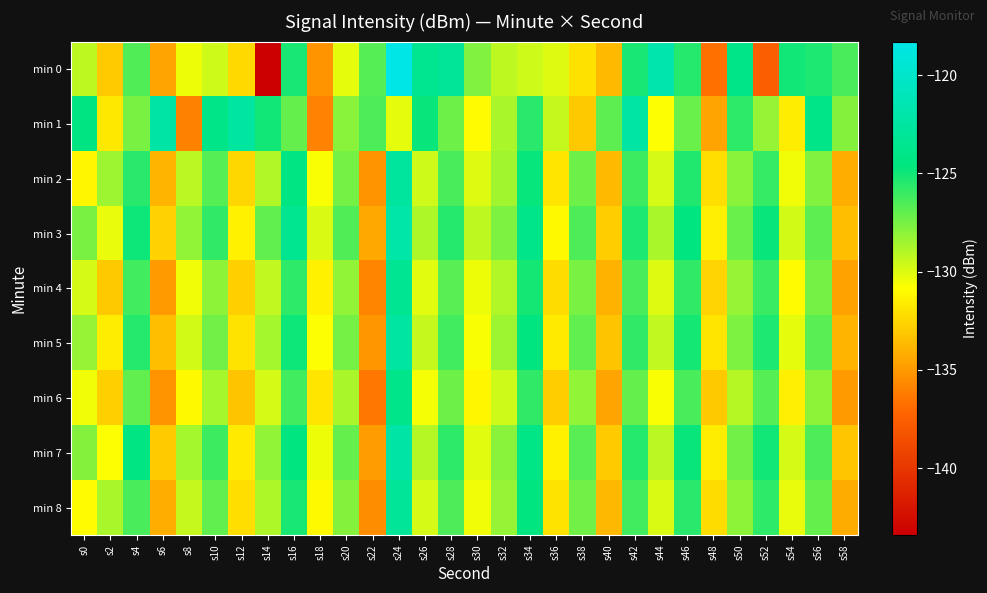

Reading left to right, extract all data points from this chart.

min 0: s0=-129.2	s2=-132.9	s4=-126.6	s6=-134.6	s8=-130.4	s10=-129.6	s12=-132.4	s14=-143.4	s16=-125.2	s18=-135.2	s20=-130.2	s22=-126.7	s24=-118.3	s26=-123.6	s28=-123.1	s30=-127.8	s32=-129.2	s34=-129.6	s36=-130.0	s38=-132.1	s40=-133.6	s42=-125.2	s44=-121.8	s46=-125.5	s48=-136.7	s50=-124.1	s52=-137.5	s54=-125.0	s56=-125.3	s58=-126.4
min 1: s0=-124.4	s2=-131.8	s4=-127.5	s6=-122.3	s8=-136.0	s10=-124.2	s12=-122.6	s14=-125.0	s16=-127.1	s18=-135.9	s20=-128.0	s22=-126.5	s24=-130.2	s26=-124.8	s28=-127.3	s30=-131.0	s32=-128.7	s34=-125.6	s36=-129.4	s38=-133.1	s40=-126.9	s42=-122.4	s44=-130.8	s46=-127.2	s48=-134.5	s50=-125.7	s52=-128.3	s54=-131.6	s56=-124.1	s58=-127.9
min 2: s0=-131.2	s2=-128.4	s4=-125.6	s6=-133.8	s8=-129.1	s10=-126.7	s12=-132.5	s14=-128.9	s16=-124.3	s18=-130.7	s20=-127.5	s22=-135.2	s24=-122.8	s26=-129.6	s28=-126.4	s30=-130.0	s32=-128.5	s34=-124.7	s36=-131.9	s38=-127.3	s40=-133.6	s42=-126.1	s44=-129.8	s46=-125.4	s48=-132.2	s50=-128.0	s52=-125.9	s54=-130.5	s56=-127.8	s58=-134.1
min 3: s0=-127.6	s2=-130.3	s4=-124.9	s6=-132.7	s8=-128.2	s10=-125.8	s12=-131.4	s14=-127.0	s16=-123.5	s18=-129.9	s20=-126.6	s22=-134.3	s24=-122.1	s26=-128.8	s28=-125.5	s30=-129.2	s32=-127.7	s34=-123.9	s36=-131.1	s38=-126.5	s40=-132.9	s42=-125.3	s44=-128.7	s46=-124.6	s48=-131.5	s50=-127.2	s52=-124.8	s54=-129.7	s56=-126.9	s58=-133.4
min 4: s0=-129.8	s2=-133.1	s4=-126.2	s6=-134.9	s8=-130.5	s10=-128.1	s12=-132.8	s14=-129.3	s16=-125.7	s18=-131.4	s20=-128.2	s22=-135.8	s24=-123.4	s26=-130.1	s28=-126.8	s30=-130.4	s32=-128.9	s34=-125.1	s36=-132.3	s38=-127.6	s40=-133.9	s42=-126.4	s44=-130.0	s46=-125.8	s48=-132.6	s50=-128.3	s52=-126.0	s54=-131.0	s56=-127.5	s58=-134.6
min 5: s0=-128.3	s2=-131.6	s4=-125.5	s6=-133.4	s8=-129.7	s10=-127.4	s12=-132.0	s14=-128.6	s16=-124.9	s18=-130.8	s20=-127.5	s22=-135.1	s24=-122.7	s26=-129.4	s28=-126.2	s30=-130.7	s32=-128.4	s34=-124.5	s36=-131.7	s38=-127.0	s40=-133.3	s42=-125.8	s44=-129.3	s46=-125.1	s48=-131.9	s50=-127.7	s52=-125.3	s54=-130.2	s56=-126.8	s58=-133.8
min 6: s0=-130.5	s2=-132.8	s4=-127.0	s6=-135.2	s8=-131.1	s10=-128.6	s12=-133.3	s14=-129.8	s16=-126.2	s18=-131.9	s20=-128.7	s22=-136.4	s24=-123.9	s26=-130.6	s28=-127.3	s30=-131.2	s32=-129.6	s34=-125.8	s36=-132.9	s38=-128.2	s40=-134.5	s42=-127.1	s44=-130.7	s46=-126.4	s48=-133.1	s50=-129.0	s52=-126.7	s54=-131.5	s56=-128.1	s58=-134.9
min 7: s0=-127.9	s2=-130.8	s4=-124.3	s6=-133.0	s8=-128.6	s10=-126.1	s12=-131.7	s14=-128.2	s16=-124.5	s18=-130.4	s20=-127.1	s22=-134.8	s24=-122.3	s26=-129.0	s28=-125.7	s30=-130.1	s32=-128.0	s34=-124.2	s36=-131.4	s38=-126.8	s40=-133.0	s42=-125.5	s44=-129.1	s46=-124.8	s48=-131.6	s50=-127.4	s52=-125.0	s54=-129.8	s56=-126.5	s58=-133.2
min 8: s0=-131.0	s2=-128.7	s4=-126.4	s6=-134.1	s8=-129.4	s10=-127.0	s12=-132.2	s14=-128.8	s16=-125.2	s18=-131.1	s20=-127.9	s22=-135.5	s24=-123.1	s26=-129.8	s28=-126.5	s30=-130.5	s32=-128.3	s34=-124.6	s36=-132.0	s38=-127.4	s40=-133.7	s42=-126.2	s44=-129.9	s46=-125.6	s48=-132.3	s50=-128.1	s52=-125.7	s54=-130.3	s56=-127.1	s58=-134.2